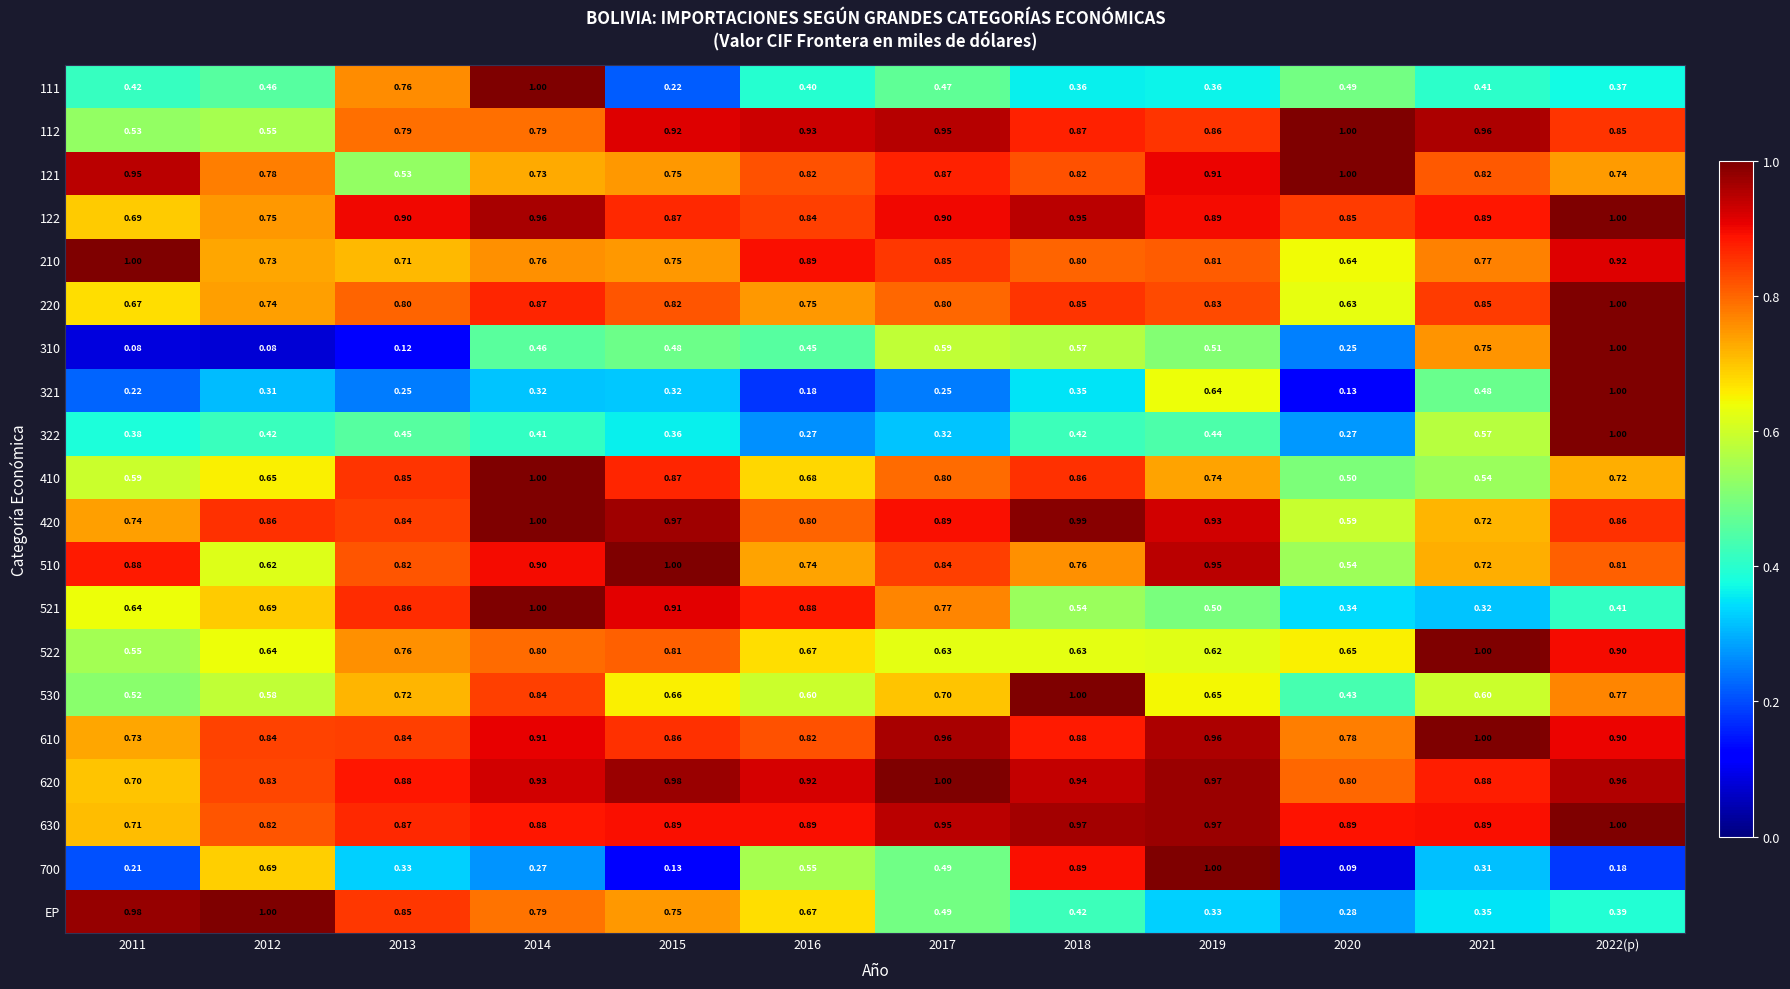

Which series has the largest range (max minus min)?

310